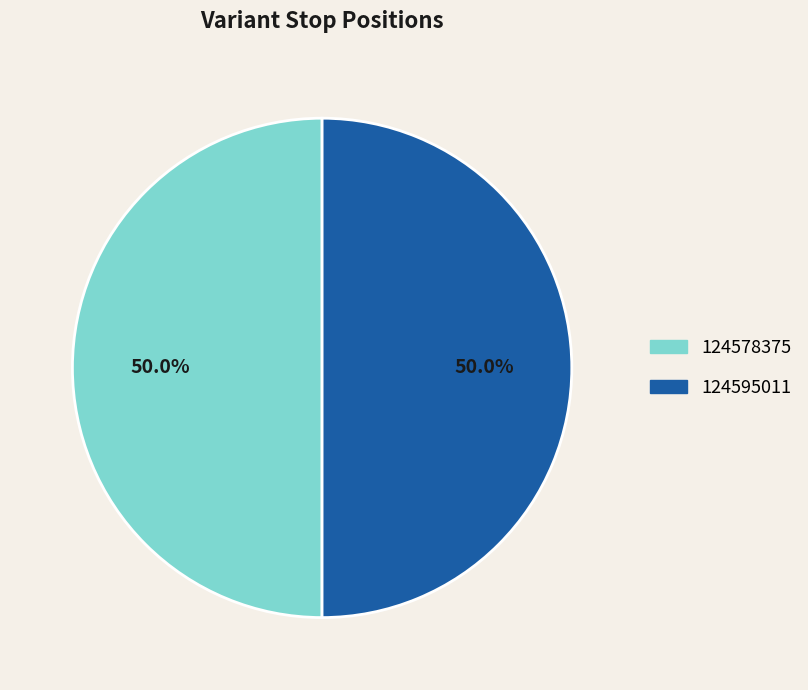

True or false: 124578375 accounts for 50% of the total.

True